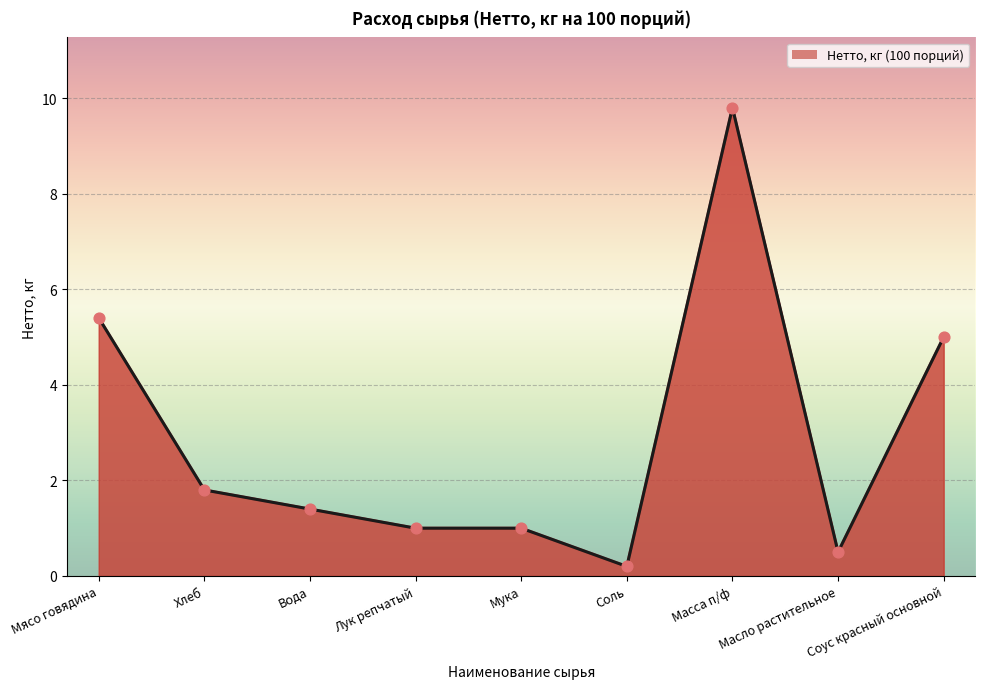

What is the ratio of the value at Масло растительное to the value at Масса п/ф?

0.1